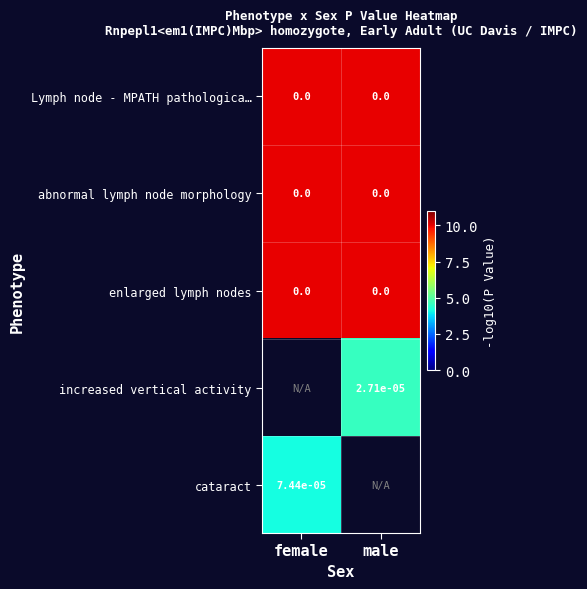

The enlarged lymph nodes series shows 0.0 at female. True or false?

True